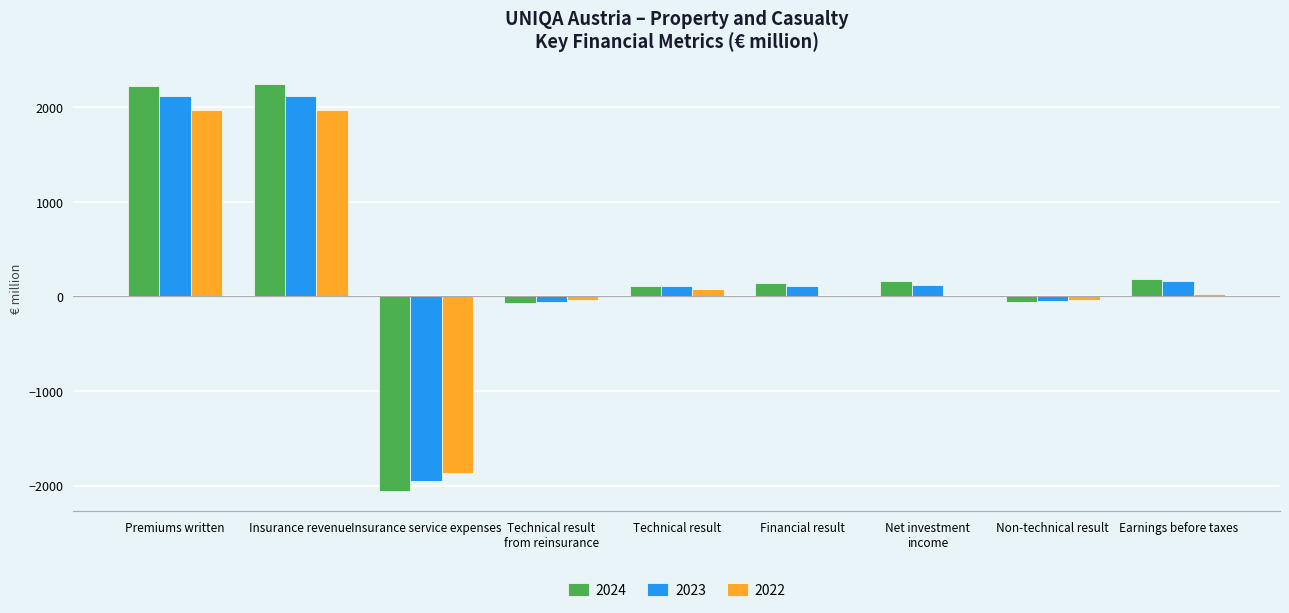

True or false: 2022 has a value of -2575.1 at Insurance service expenses.

False